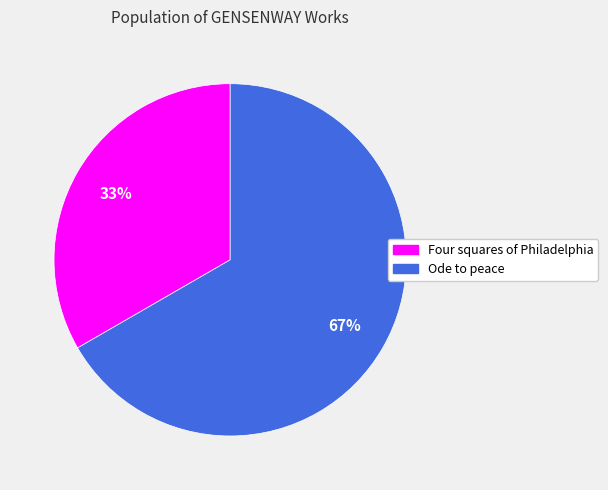

True or false: Four squares of Philadelphia accounts for 40% of the total.

False